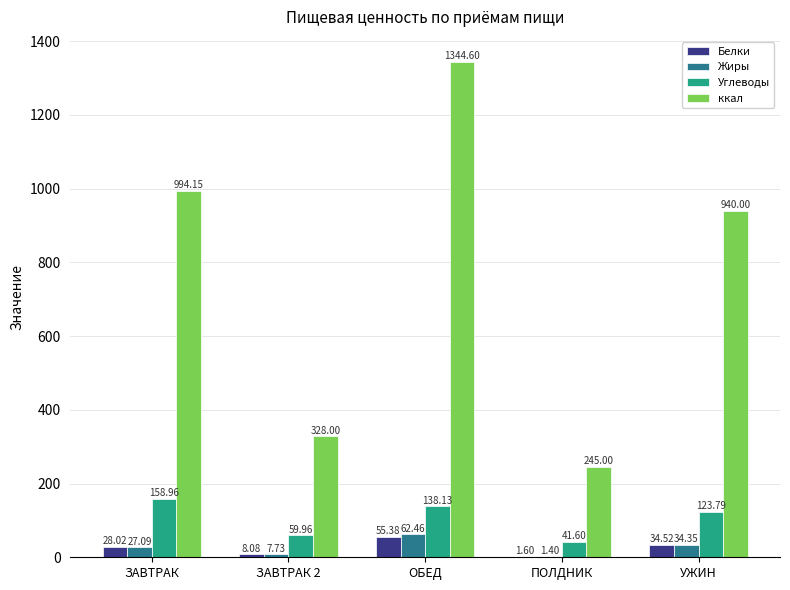

What is the spread (max minus min) of values at ПОЛДНИК?

243.6